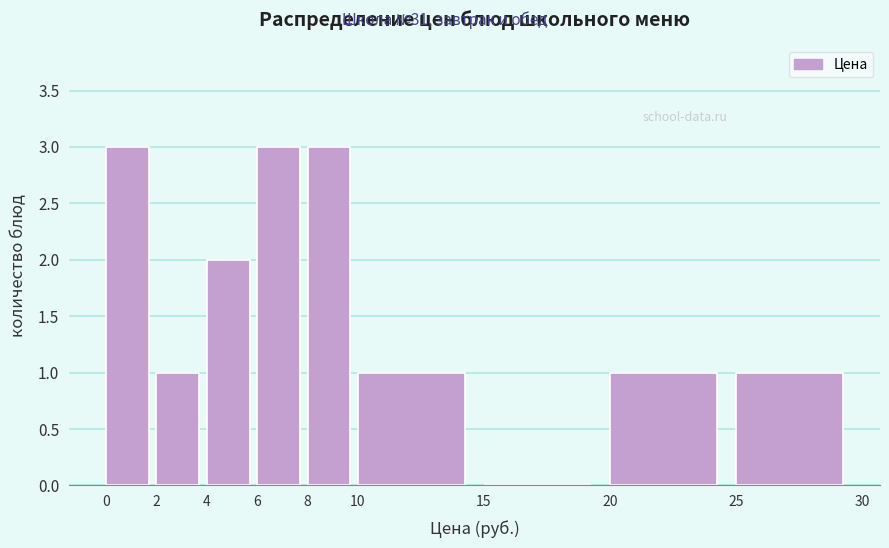

Reading left to right, transcribe this chart: for each bar, give the range it covers on the x-axis and its height. The values are not printed on the chart, so give them approximately, as read against the axis.

0 to 2: 3
2 to 4: 1
4 to 6: 2
6 to 8: 3
8 to 10: 3
10 to 15: 1
15 to 20: 0
20 to 25: 1
25 to 30: 1